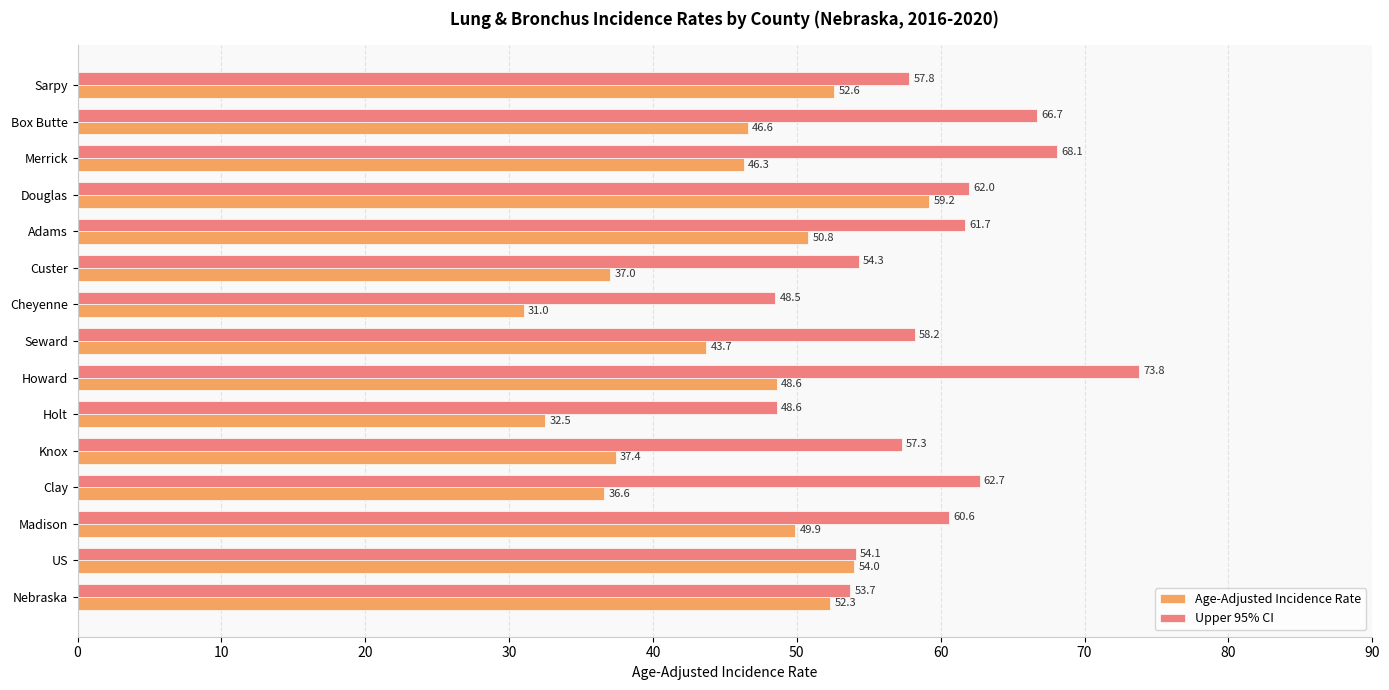

Between Knox and Seward, which series saw the biggest shift?

Age-Adjusted Incidence Rate